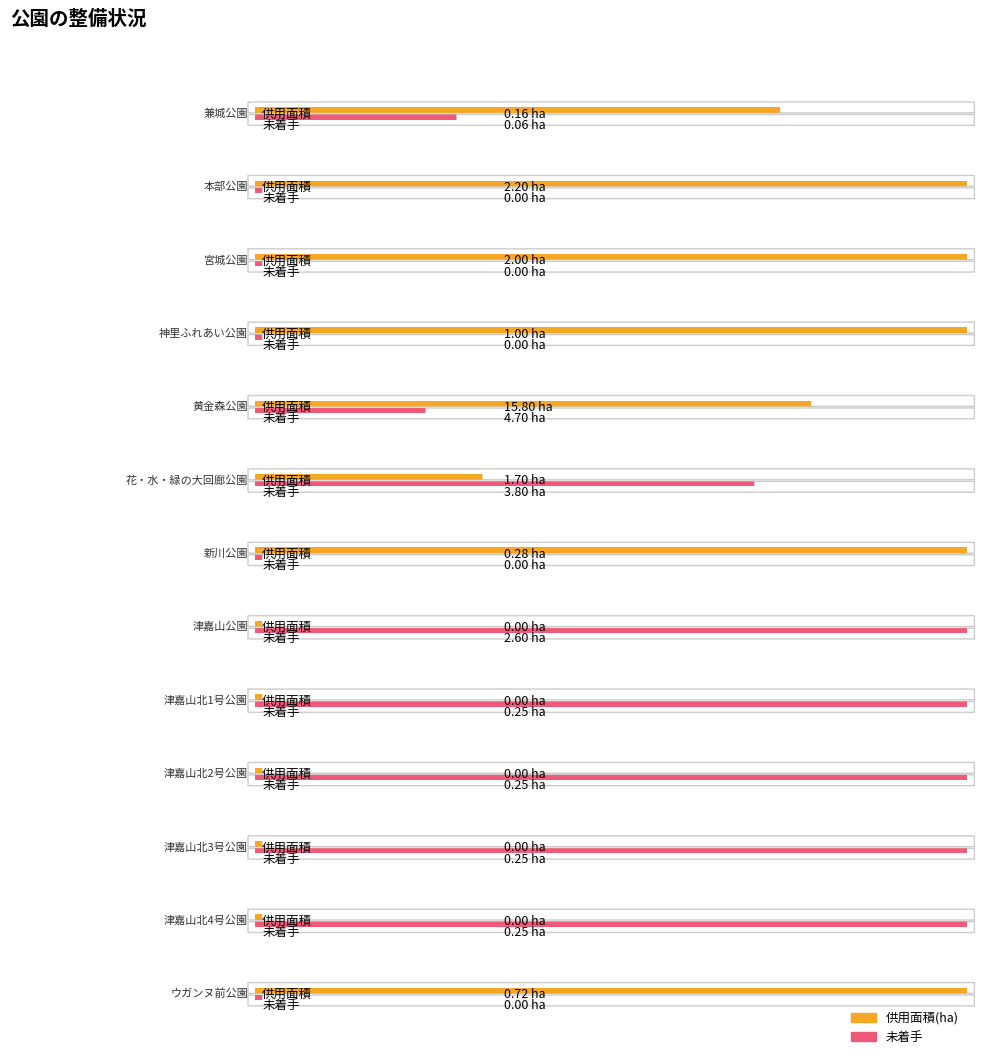

Between 兼城公園 and 津嘉山北3号公園, which is larger?

兼城公園